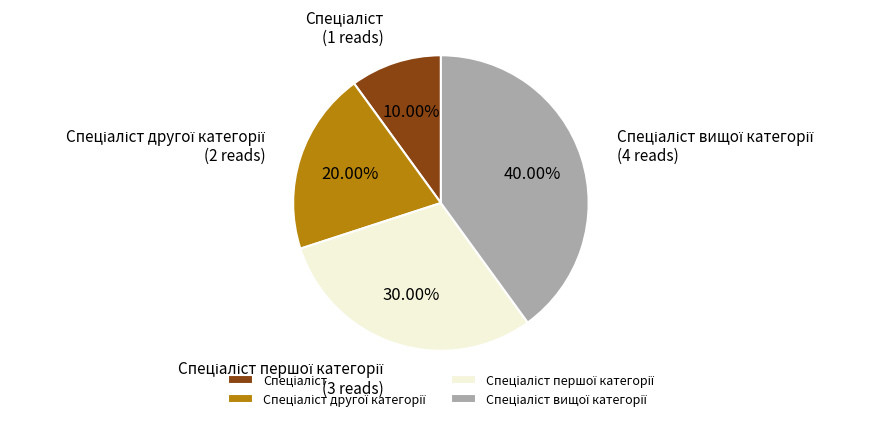

Is there a majority slice in this chart?

No